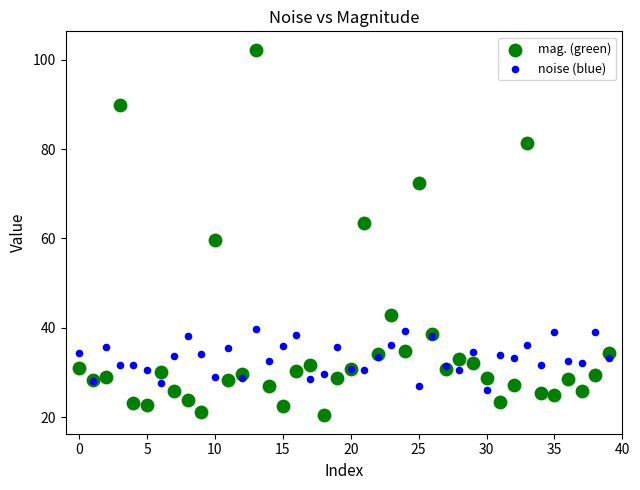

Which series contains the highest Y value?

mag. (green)